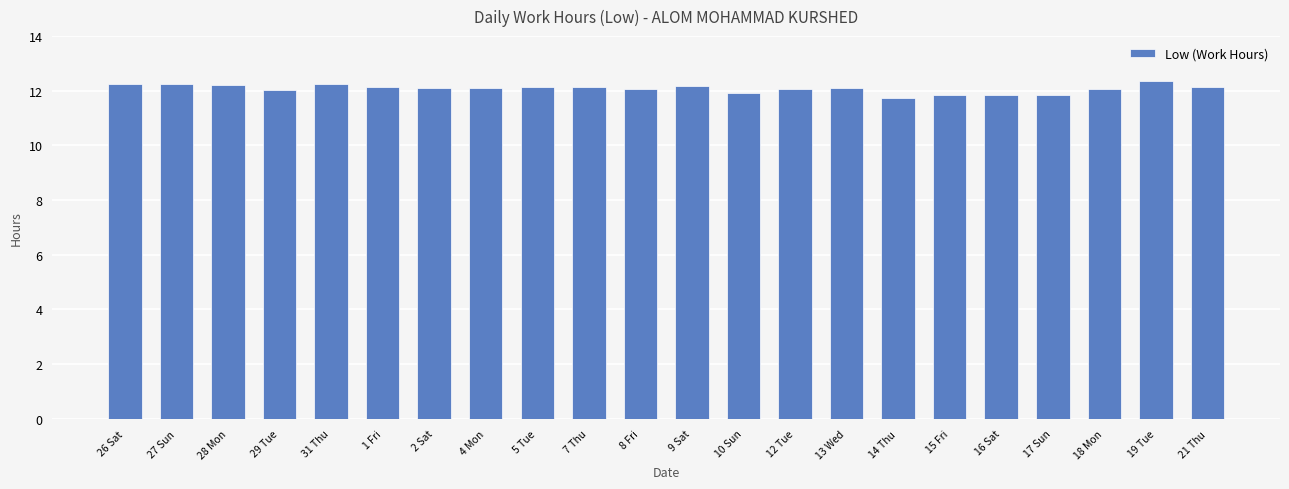

What is the approximate value at 5 Tue?

12.1